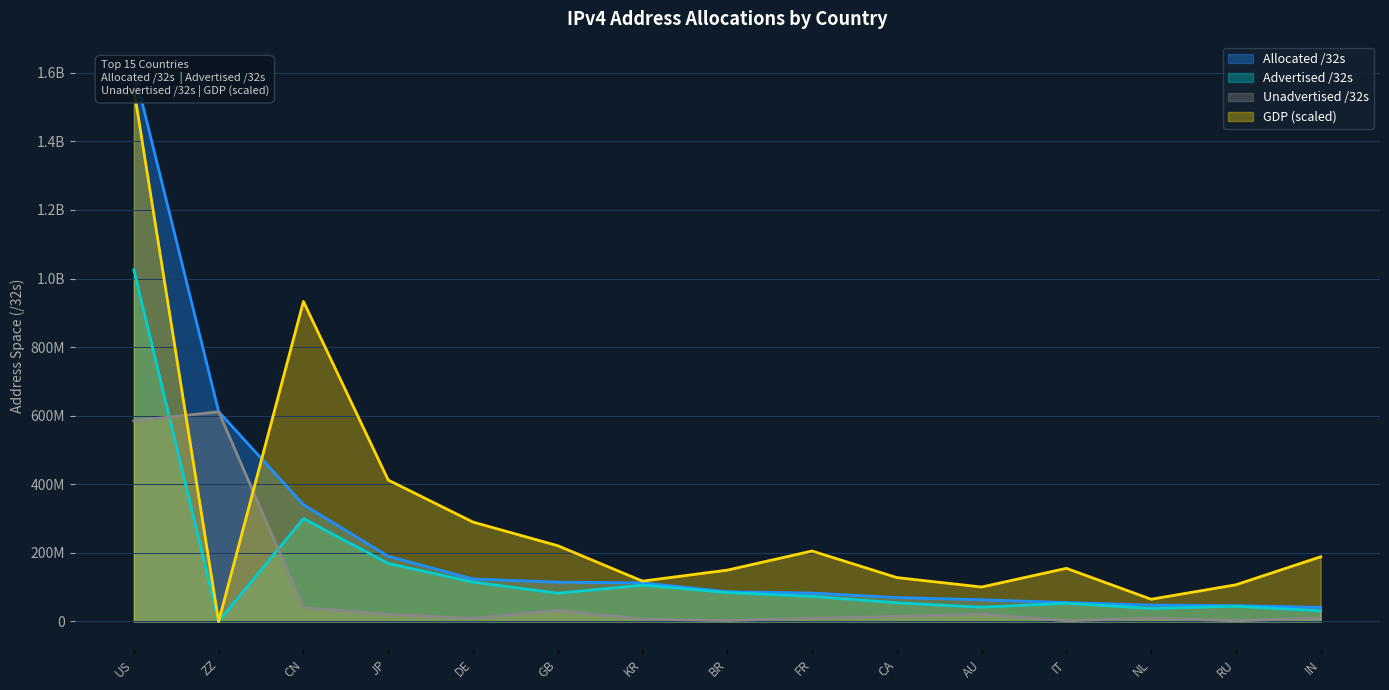

In GDP, how many points are higher than both neighbors (excluding endpoints)?

3